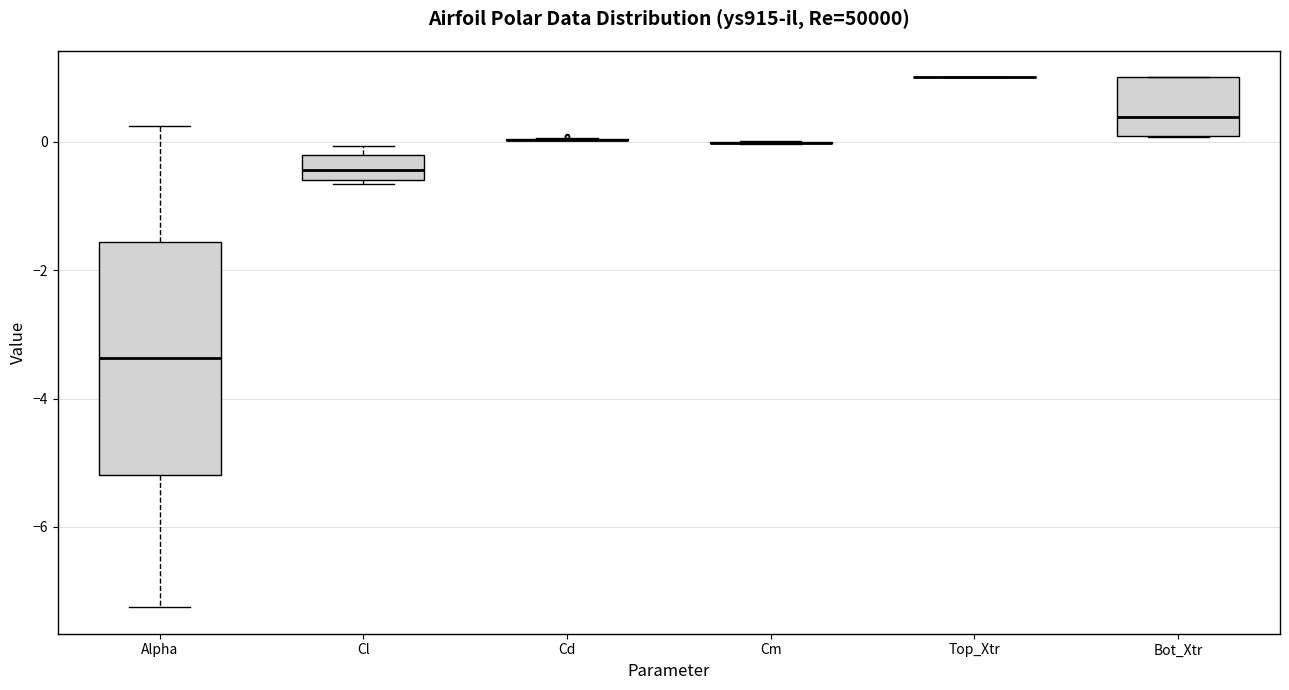

Which box is the tallest, from its lower edge to its upper edge?

Alpha